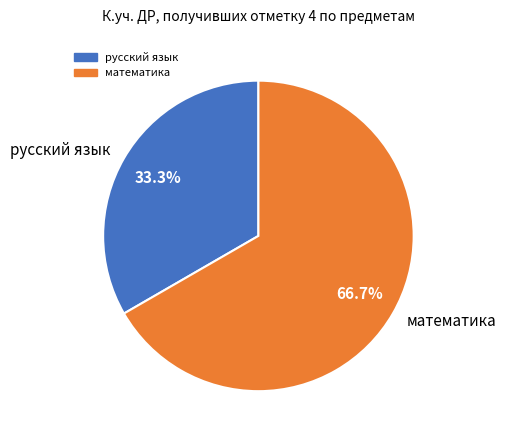

Rank the categories by value from highest to lowest.

математика, русский язык